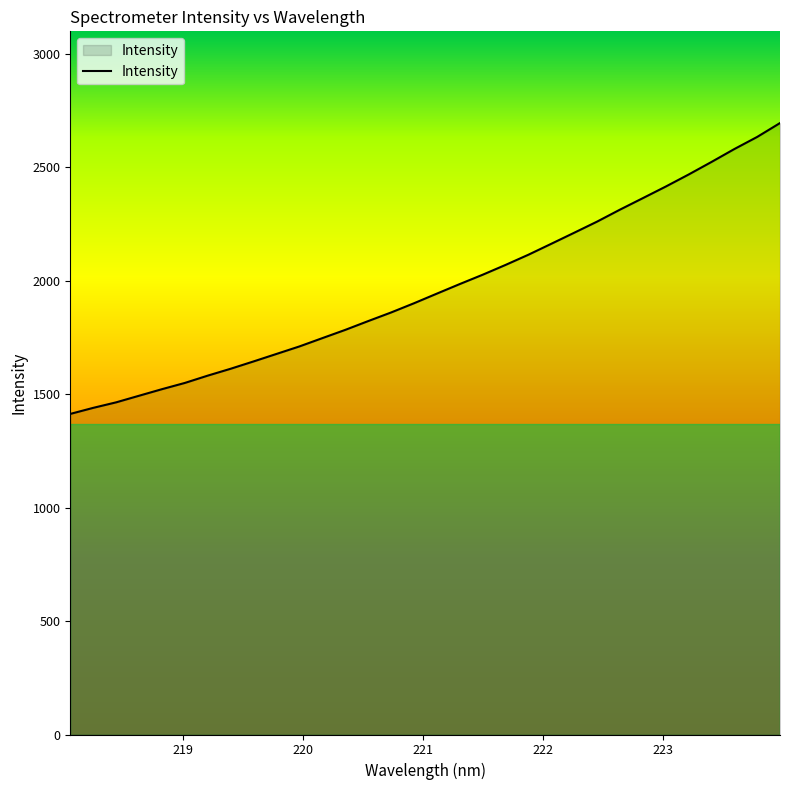

What is the difference between the maximum and minimum values?

1281.6